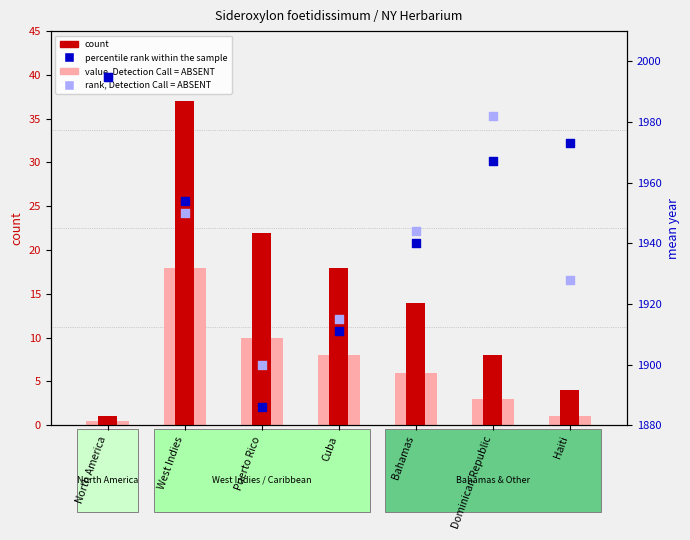

At how many categories does at least one series exceed 404?

7